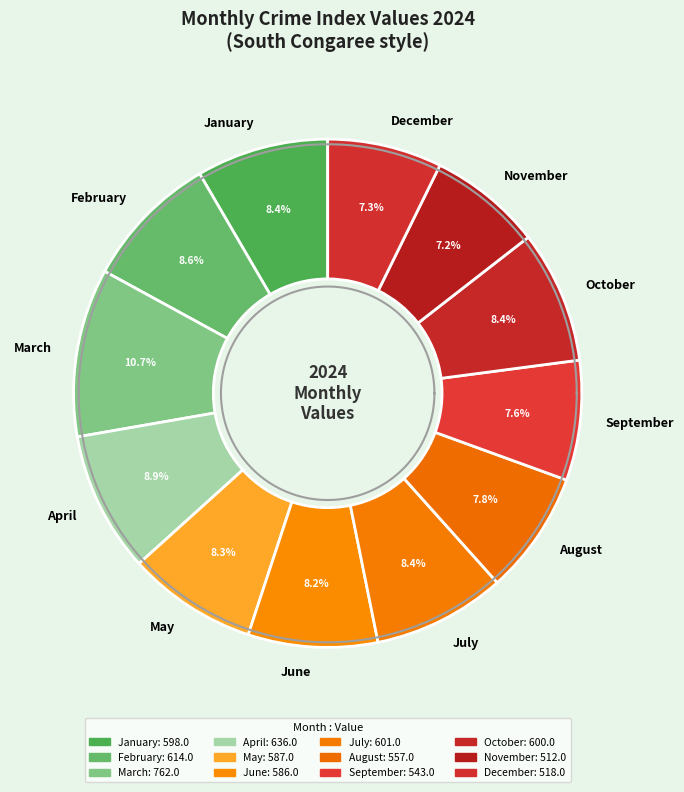

What is the total percentage of March and February?

19.3%